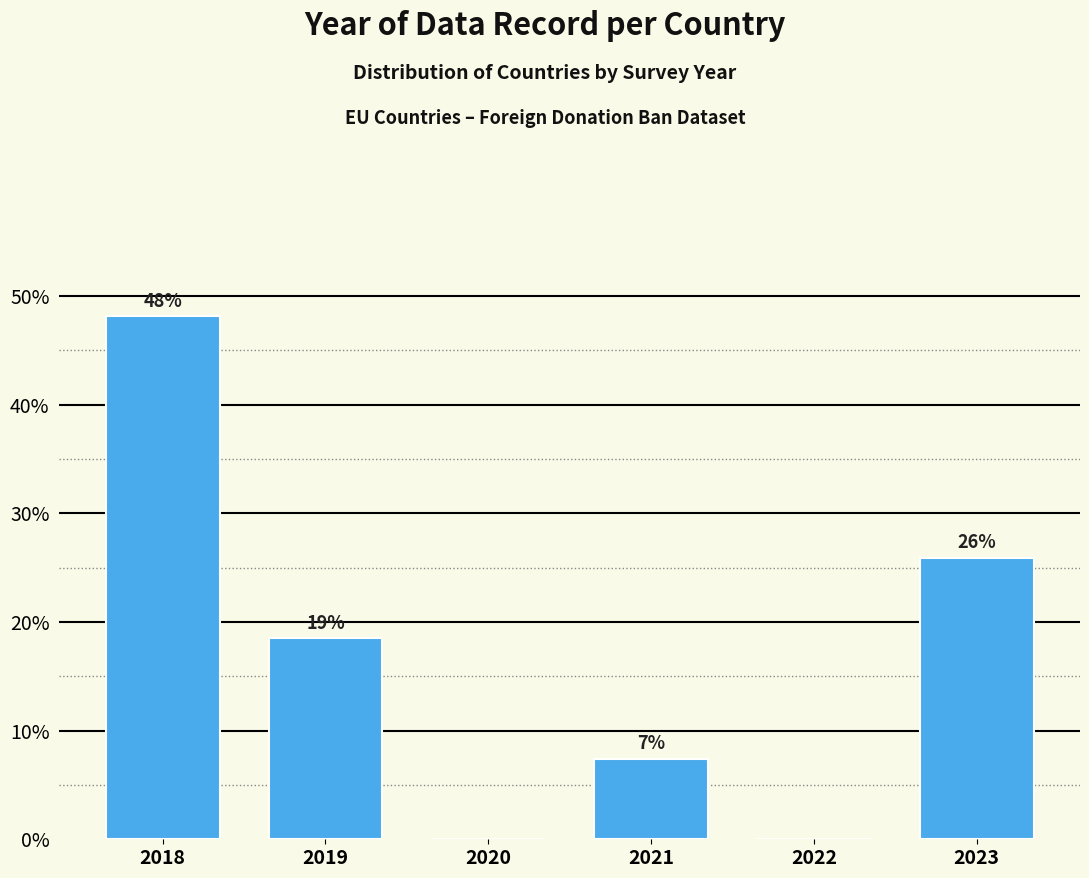

Read the value at 2018.

48.1